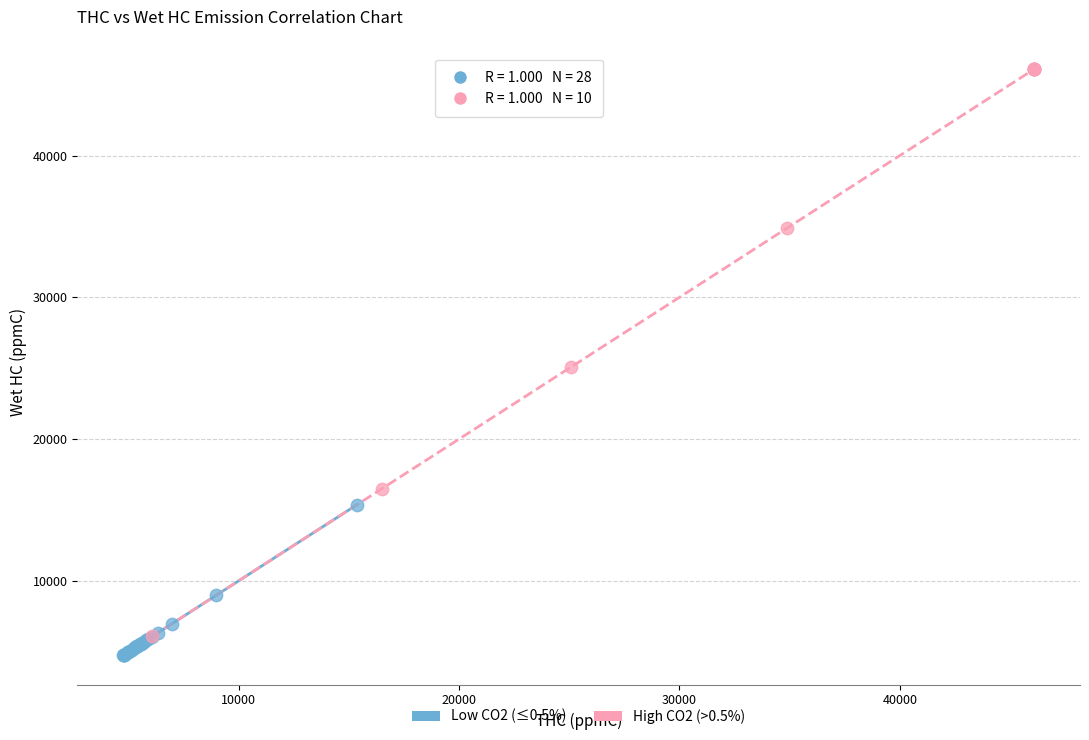

What are all the series names shown in the legend?

Low CO2 (≤0.5%), High CO2 (>0.5%)